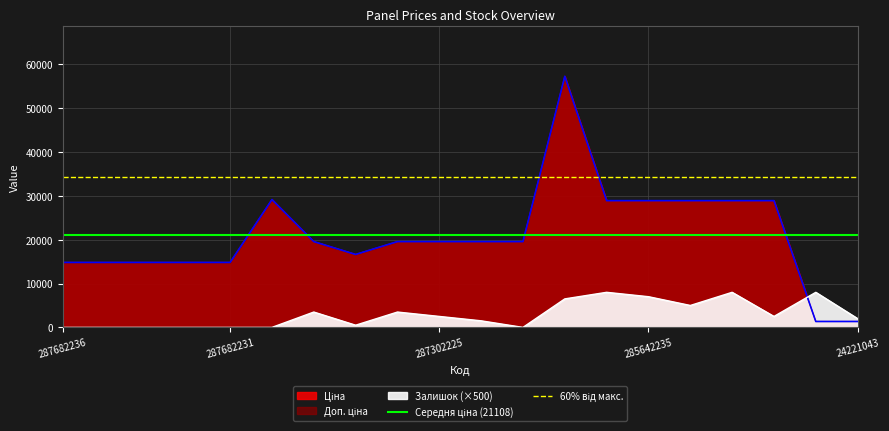

The value of 60% від макс. at 287682236 is 13582.5. True or false?

False